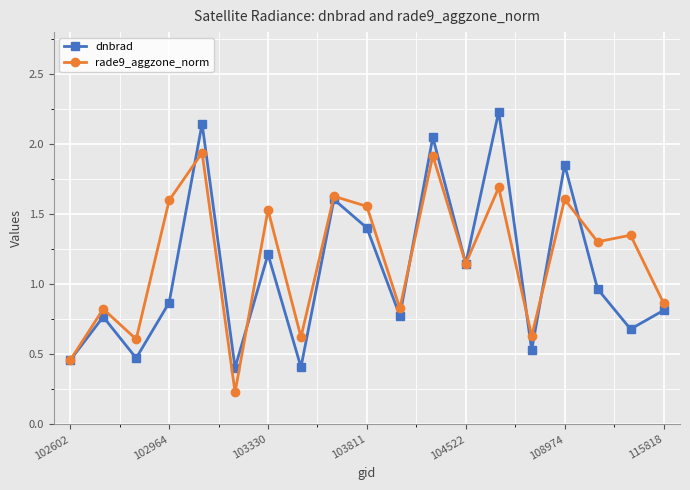

What is the difference between the maximum and second lowest values in the dnbrad series?

1.8